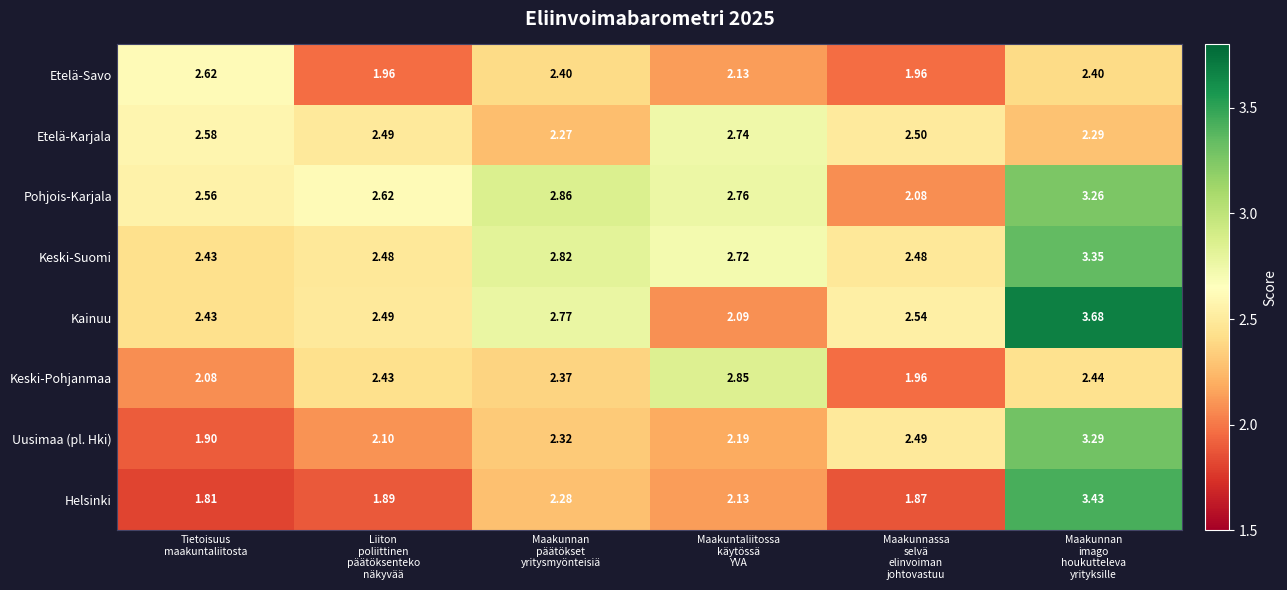

Rank the series by their maximum value, from highest to lowest.

Kainuu, Helsinki, Keski-Suomi, Uusimaa (pl. Hki), Pohjois-Karjala, Keski-Pohjanmaa, Etelä-Karjala, Etelä-Savo